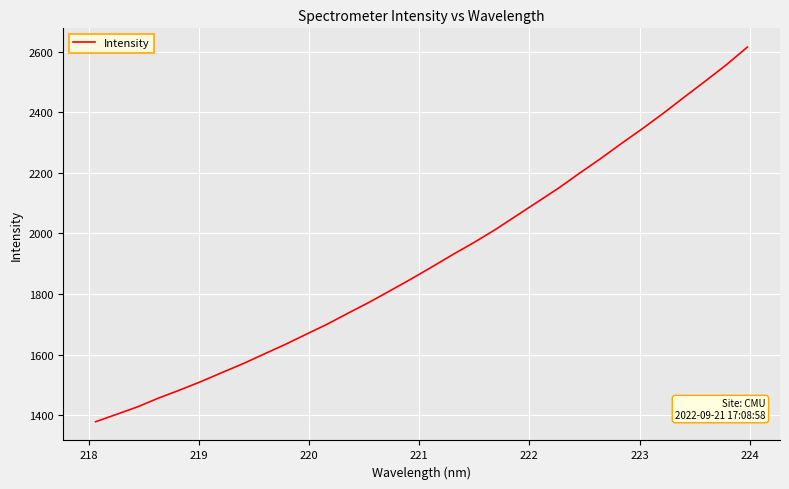

What is the smallest value displayed?

1378.0